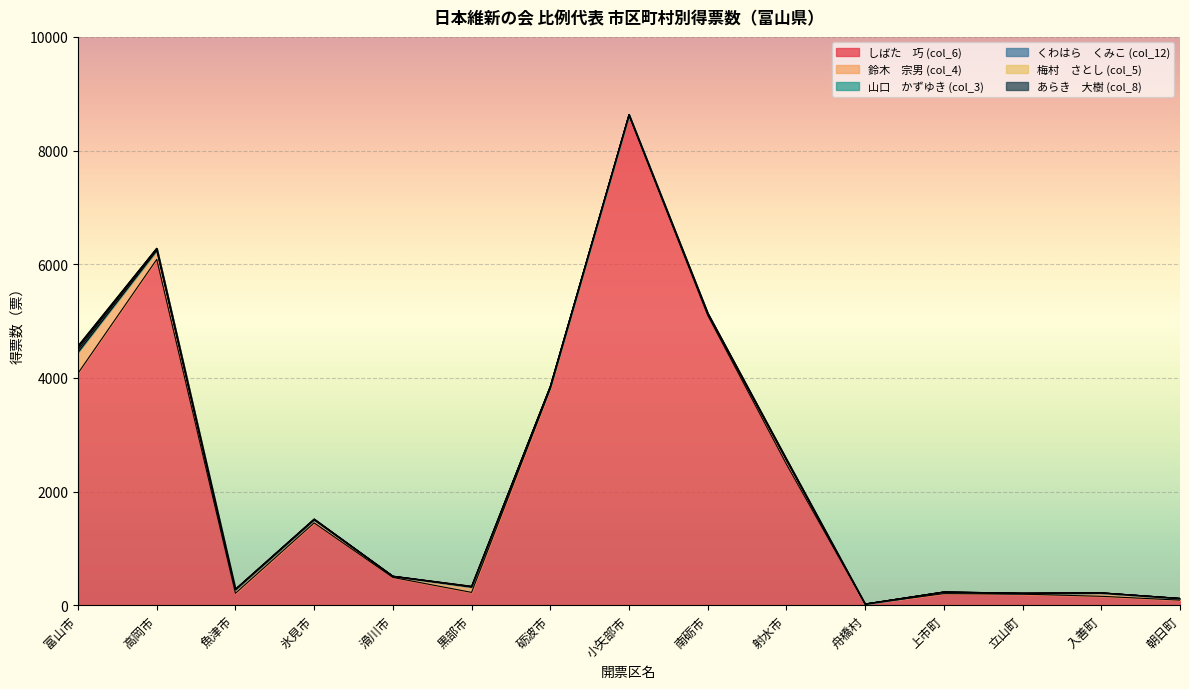

Is it true that しばた　巧 (col_6) equals 1448.0 at 氷見市?

True